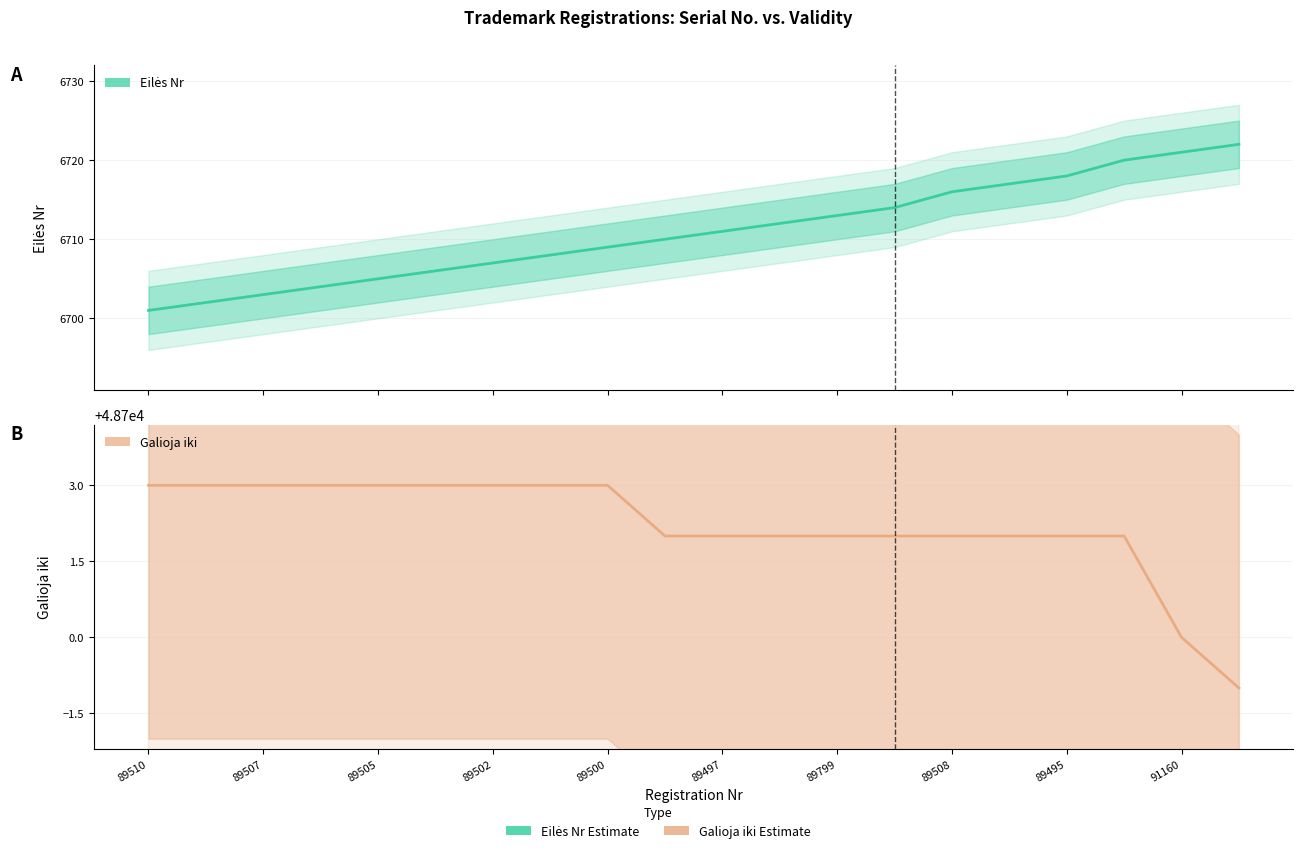

What is the minimum value shown in the chart?

6701